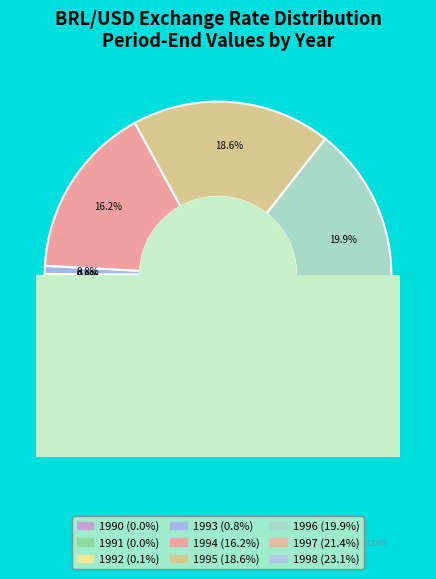

To the nearest percent, what is the difference between the 1998 and 1997 slice percentages?

2%